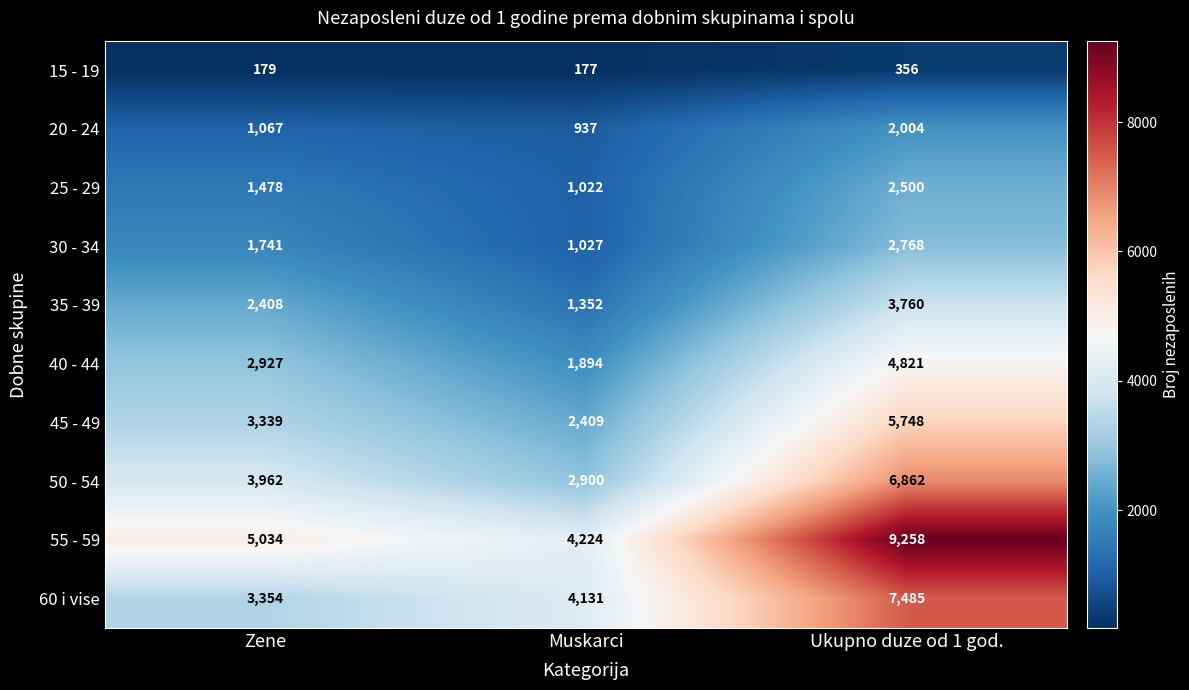

What is the greatest value displayed?

9258